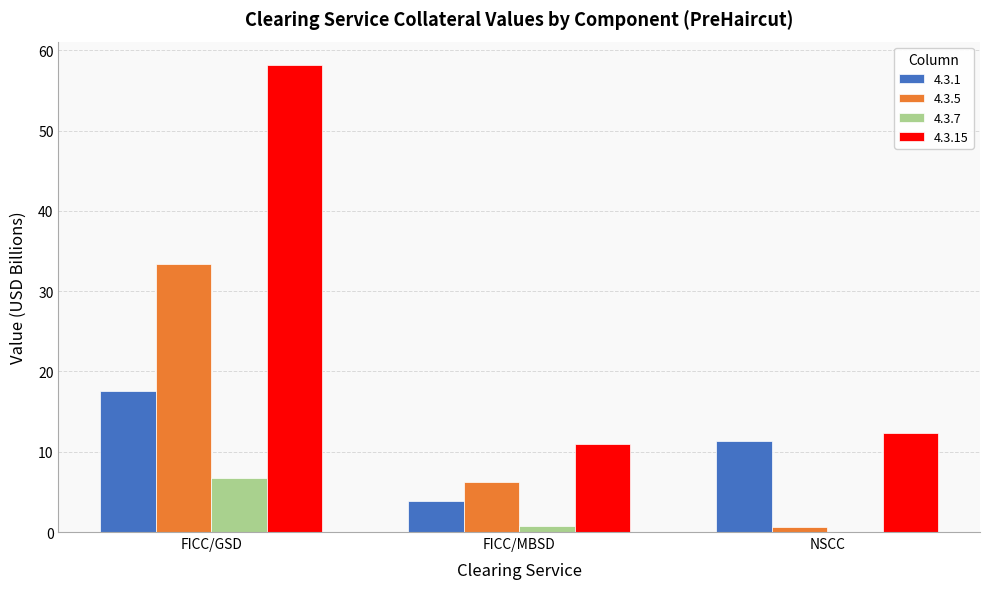

Reading left to right, transcribe all the data shown in this chart.

4.3.1: FICC/GSD=17.5	FICC/MBSD=3.9	NSCC=11.3
4.3.5: FICC/GSD=33.4	FICC/MBSD=6.2	NSCC=0.6
4.3.7: FICC/GSD=6.8	FICC/MBSD=0.7	NSCC=0.0
4.3.15: FICC/GSD=58.2	FICC/MBSD=10.9	NSCC=12.4